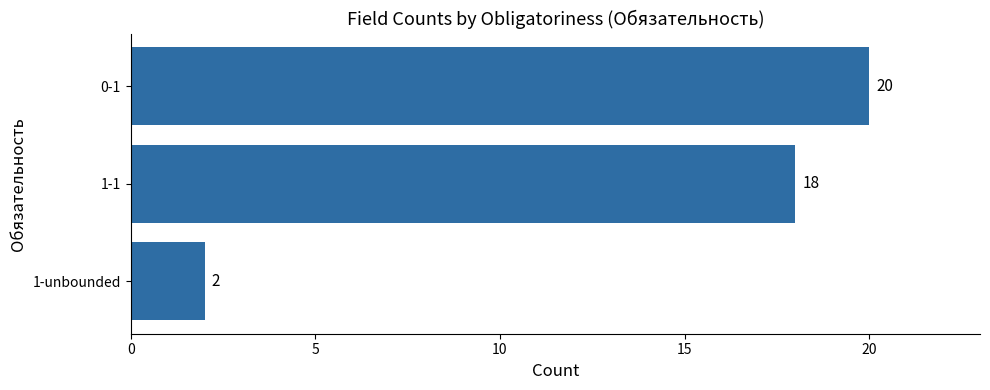

What is the average value?

13